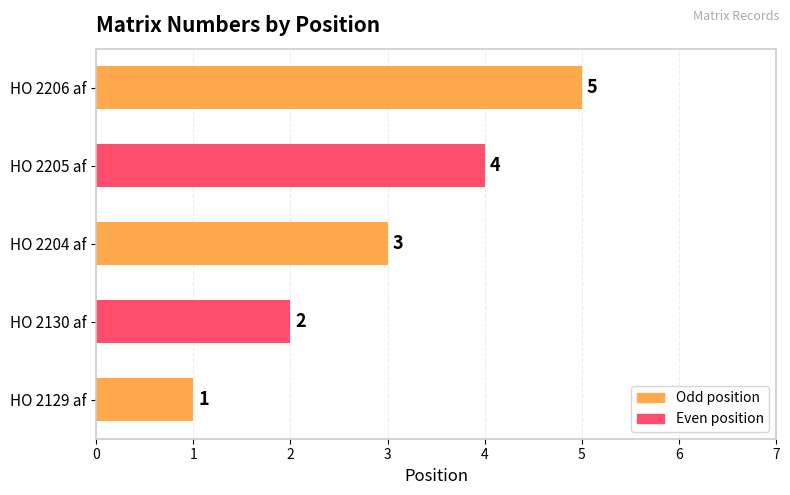

Does the chart contain any negative values?

No